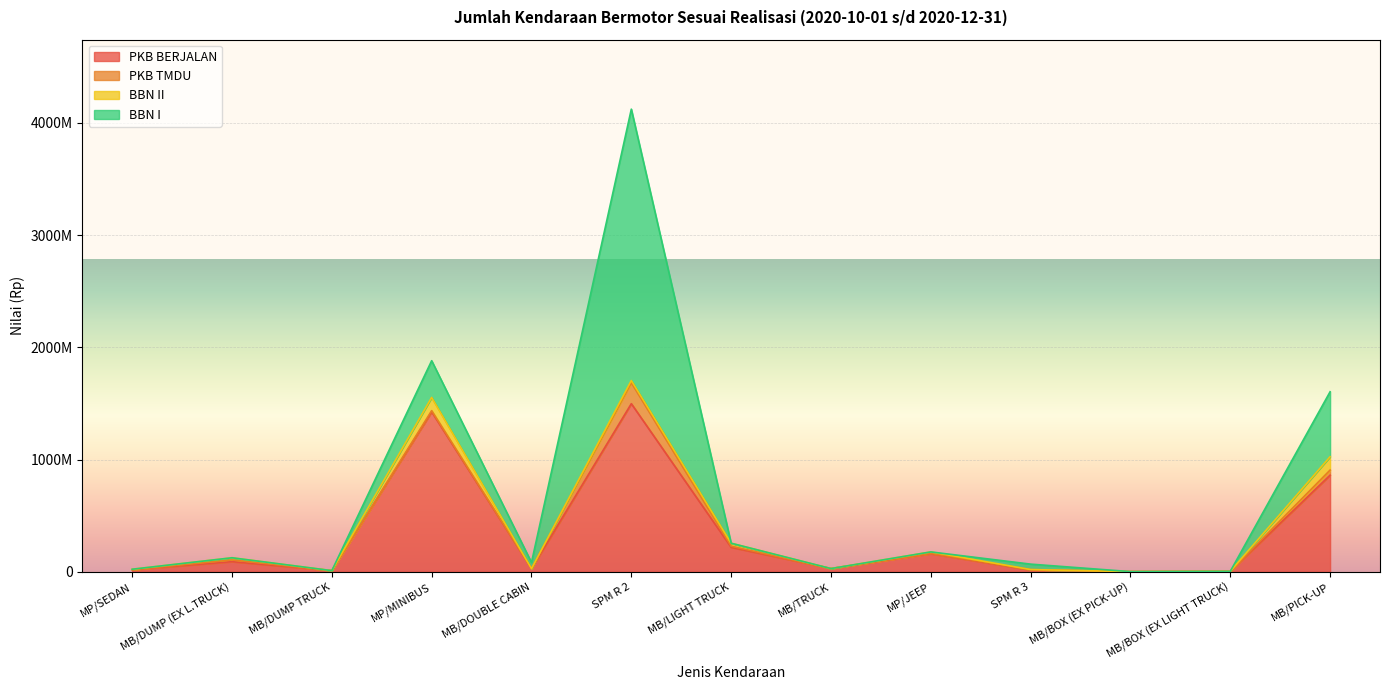

What position from the right is MB/DUMP (EX L.TRUCK)?

12